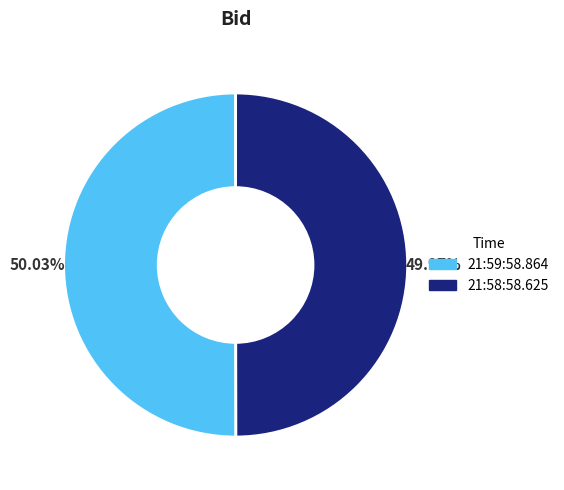

Count the number of slices in the pie.

2